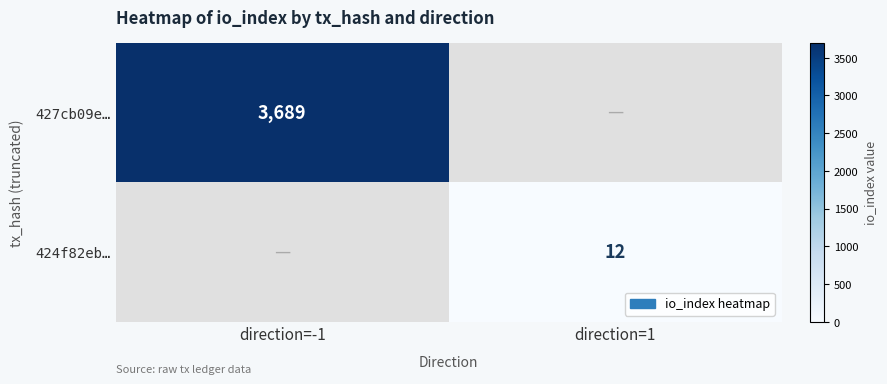

The 424f82eb… series shows 12 at direction=1. True or false?

True